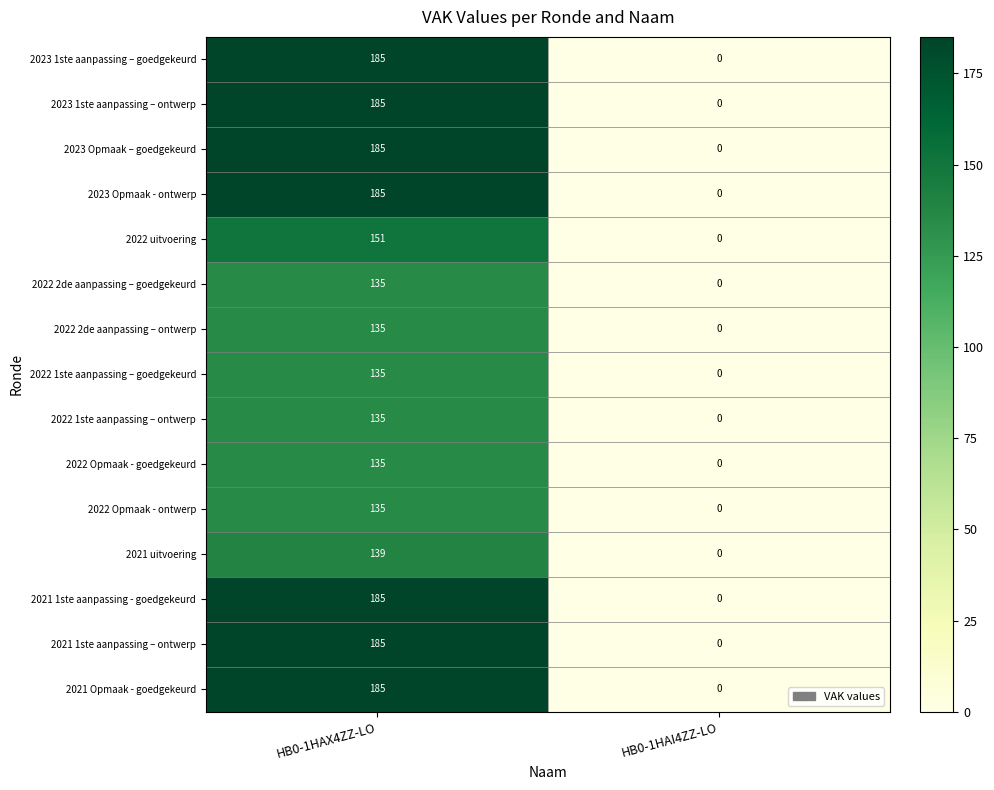

Reading left to right, what are all the values shown in this chart?

2023 1ste aanpassing – goedgekeurd: 185	0
2023 1ste aanpassing – ontwerp: 185	0
2023 Opmaak – goedgekeurd: 185	0
2023 Opmaak - ontwerp: 185	0
2022 uitvoering: 151	0
2022 2de aanpassing – goedgekeurd: 135	0
2022 2de aanpassing – ontwerp: 135	0
2022 1ste aanpassing – goedgekeurd: 135	0
2022 1ste aanpassing – ontwerp: 135	0
2022 Opmaak - goedgekeurd: 135	0
2022 Opmaak - ontwerp: 135	0
2021 uitvoering: 139	0
2021 1ste aanpassing - goedgekeurd: 185	0
2021 1ste aanpassing – ontwerp: 185	0
2021 Opmaak - goedgekeurd: 185	0